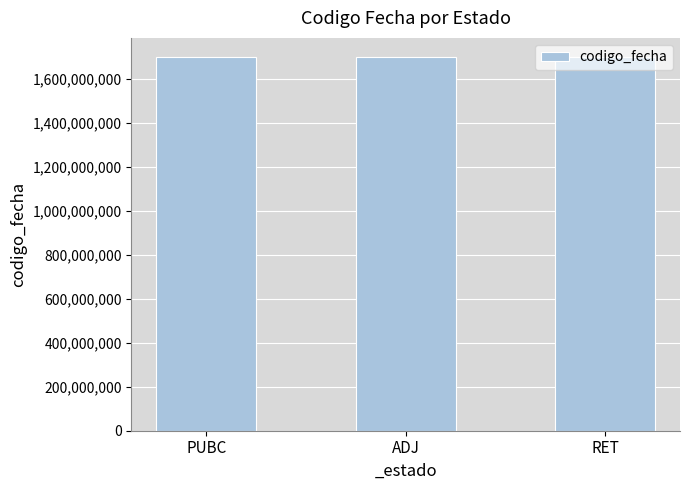

What is the label of the 1st bar from the right?

RET